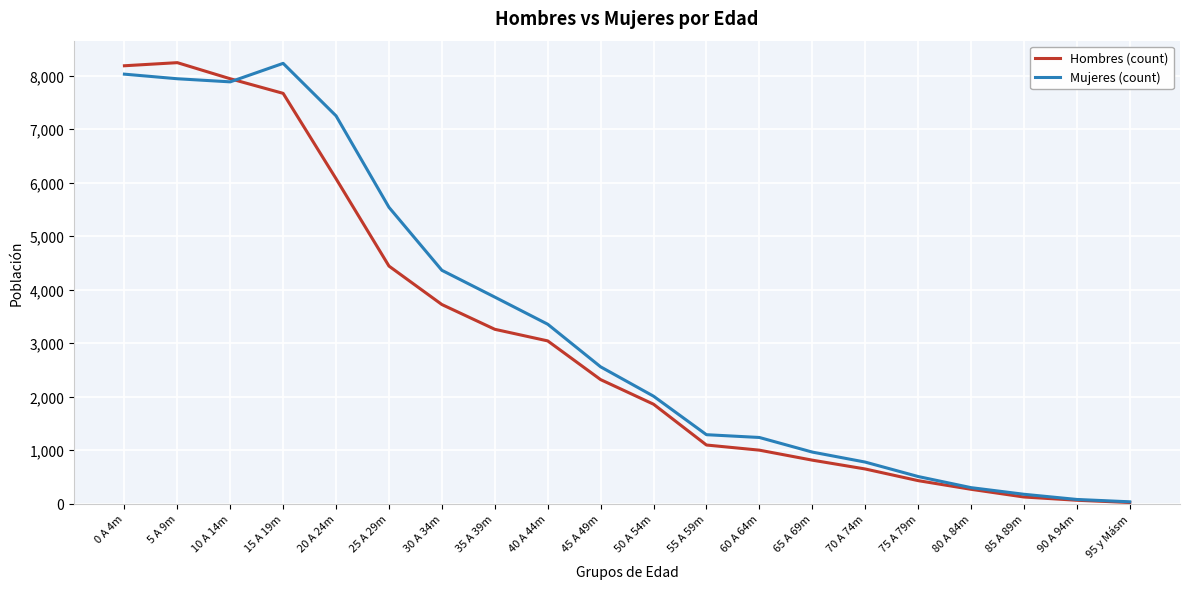

The Mujeres (count) series shows 13448 at 5 A 9m. True or false?

False